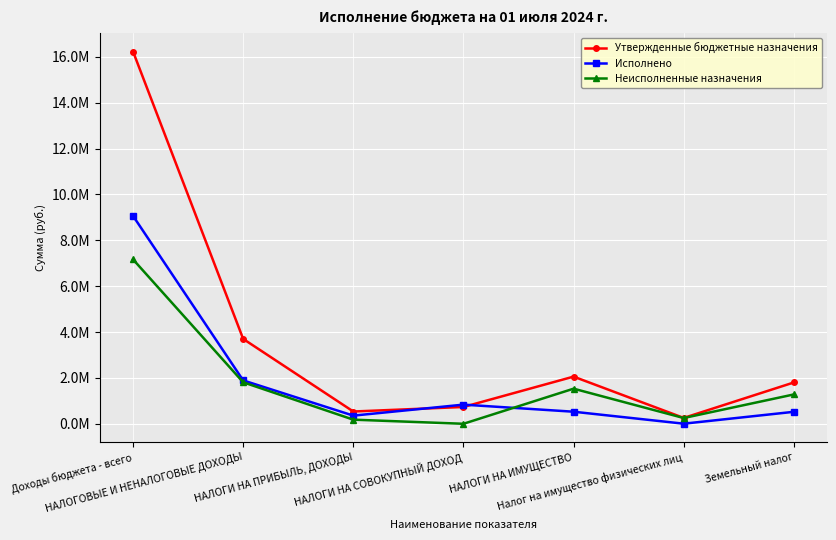

What position from the right is НАЛОГИ НА ИМУЩЕСТВО?

3